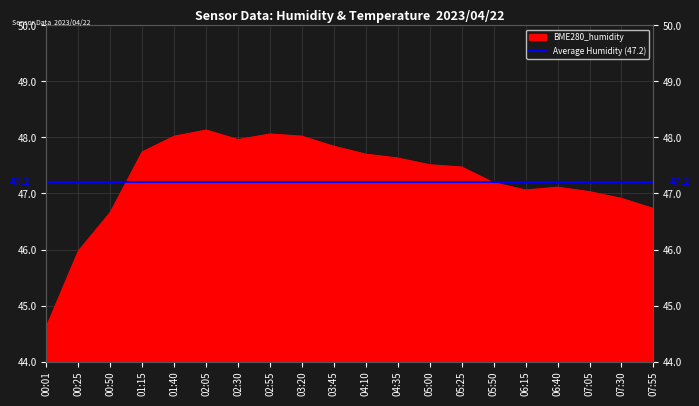

At which category does the data reach its first local peak?

02:05